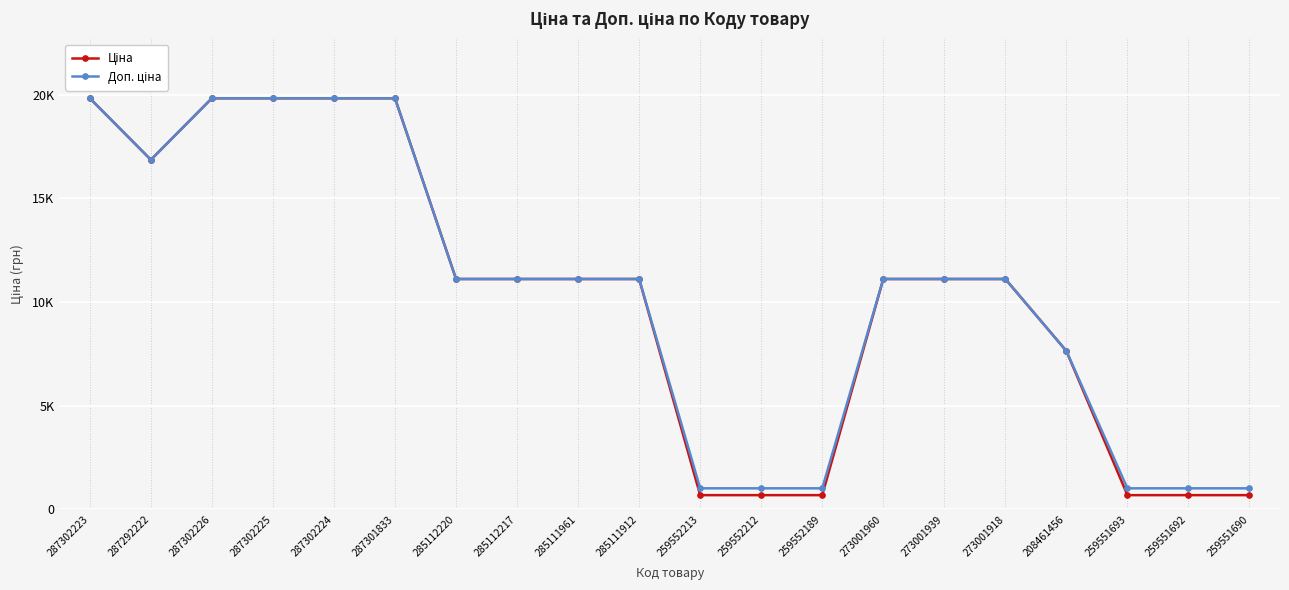

Does the chart have visible grid lines?

Yes